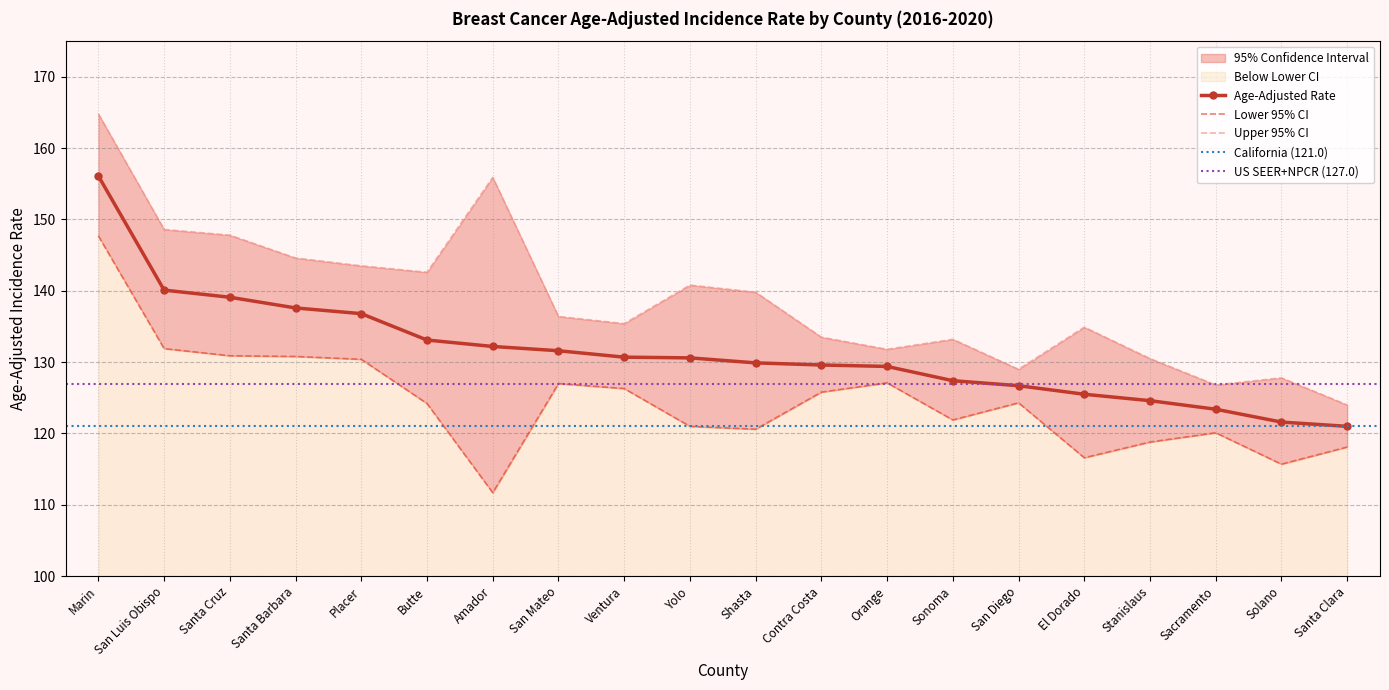

Reading left to right, what are all the values shown in this chart?

Age-Adjusted Rate: Marin=156.1	San Luis Obispo=140.1	Santa Cruz=139.1	Santa Barbara=137.6	Placer=136.8	Butte=133.1	Amador=132.2	San Mateo=131.6	Ventura=130.7	Yolo=130.6	Shasta=129.9	Contra Costa=129.6	Orange=129.4	Sonoma=127.4	San Diego=126.7	El Dorado=125.5	Stanislaus=124.6	Sacramento=123.4	Solano=121.6	Santa Clara=121.0
Lower 95% CI: Marin=147.7	San Luis Obispo=131.9	Santa Cruz=130.9	Santa Barbara=130.8	Placer=130.4	Butte=124.2	Amador=111.7	San Mateo=127.0	Ventura=126.3	Yolo=121.0	Shasta=120.6	Contra Costa=125.8	Orange=127.1	Sonoma=121.9	San Diego=124.3	El Dorado=116.6	Stanislaus=118.8	Sacramento=120.1	Solano=115.7	Santa Clara=118.1
Upper 95% CI: Marin=164.8	San Luis Obispo=148.6	Santa Cruz=147.8	Santa Barbara=144.6	Placer=143.5	Butte=142.6	Amador=155.9	San Mateo=136.4	Ventura=135.4	Yolo=140.8	Shasta=139.8	Contra Costa=133.5	Orange=131.8	Sonoma=133.2	San Diego=129.0	El Dorado=134.9	Stanislaus=130.5	Sacramento=126.8	Solano=127.8	Santa Clara=124.0